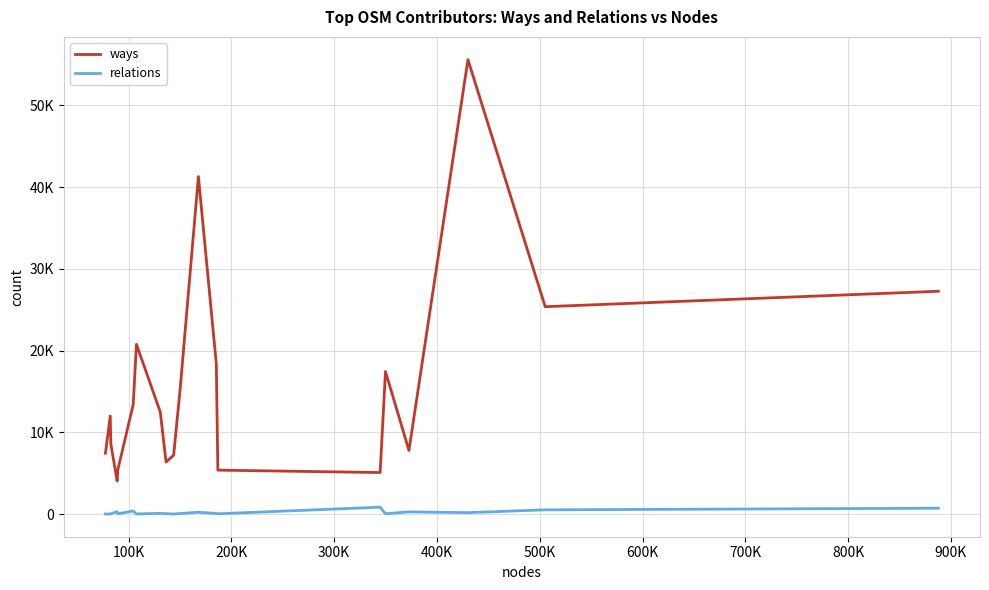

What are all the series names shown in the legend?

ways, relations